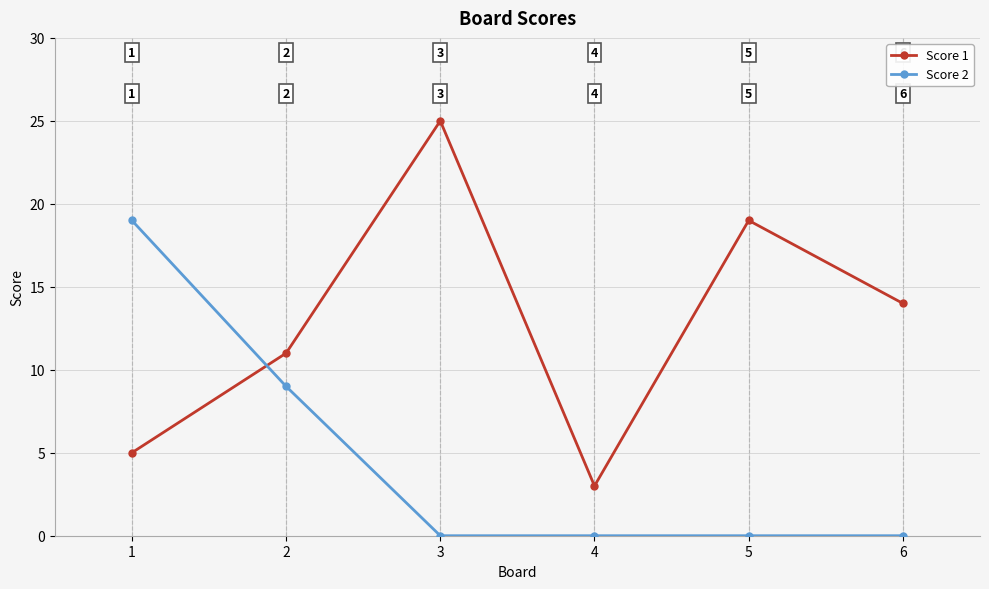

What is the difference between the second highest and second lowest values in the Score 1 series?

14